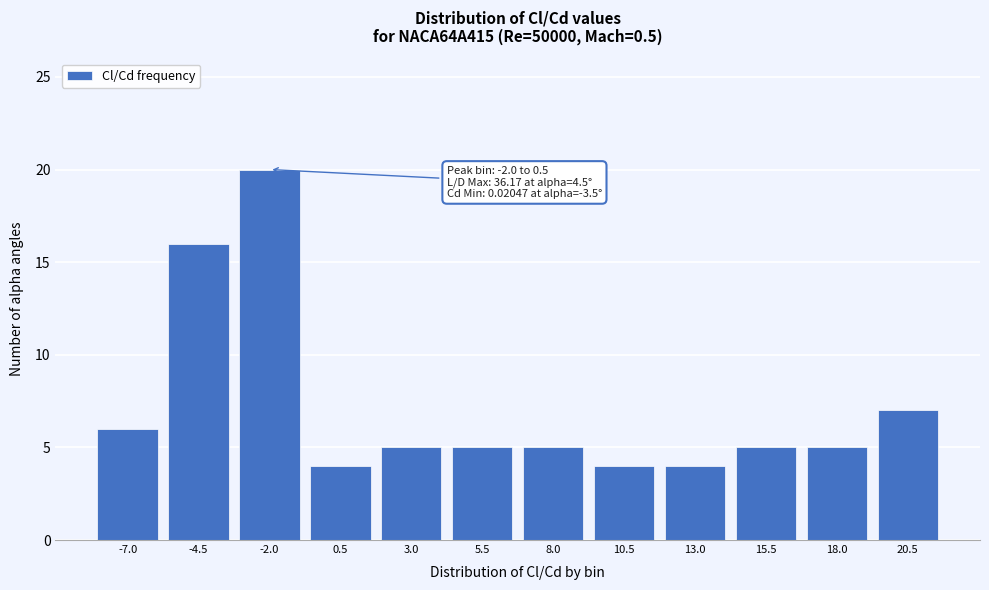

Reading right to left, what are all the values shown in this chart?

20.5=7	18.0=5	15.5=5	13.0=4	10.5=4	8.0=5	5.5=5	3.0=5	0.5=4	-2.0=20	-4.5=16	-7.0=6